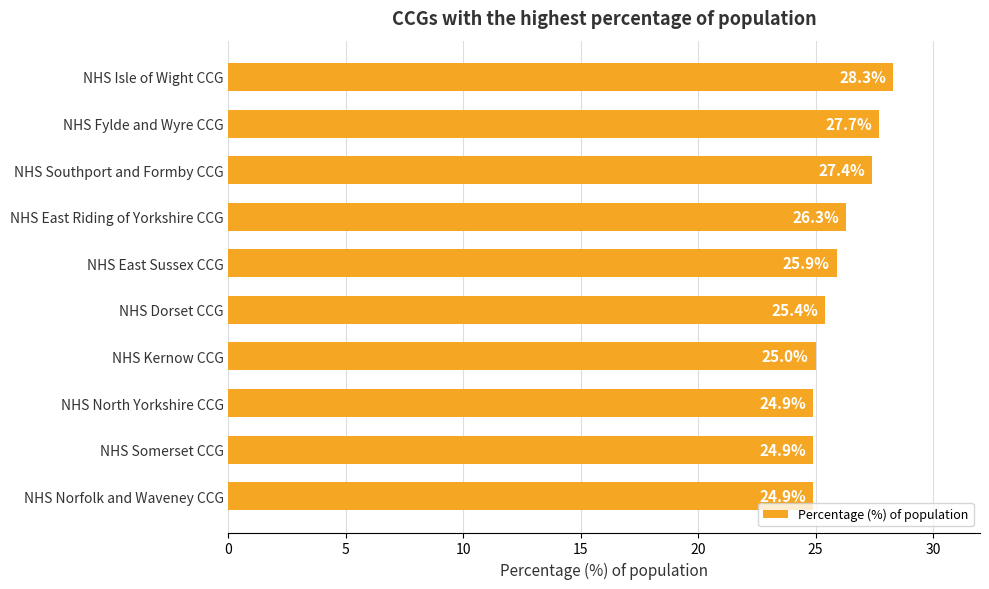

Reading top to bottom, list all the values displayed in this chart.

NHS Isle of Wight CCG=28.3	NHS Fylde and Wyre CCG=27.7	NHS Southport and Formby CCG=27.4	NHS East Riding of Yorkshire CCG=26.3	NHS East Sussex CCG=25.9	NHS Dorset CCG=25.4	NHS Kernow CCG=25.0	NHS North Yorkshire CCG=24.9	NHS Somerset CCG=24.9	NHS Norfolk and Waveney CCG=24.9